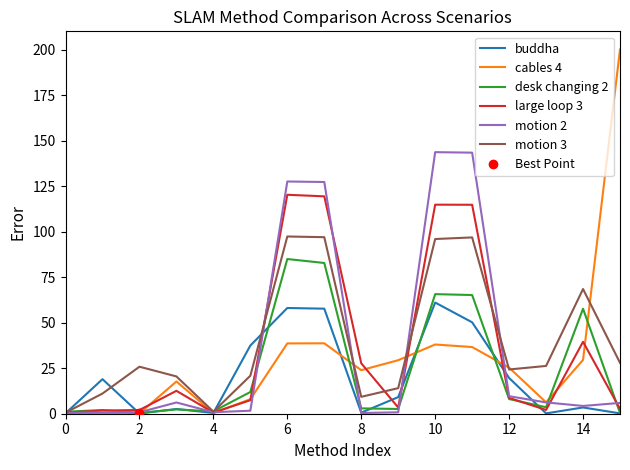

The cables 4 series shows 29.6 at 14. True or false?

True